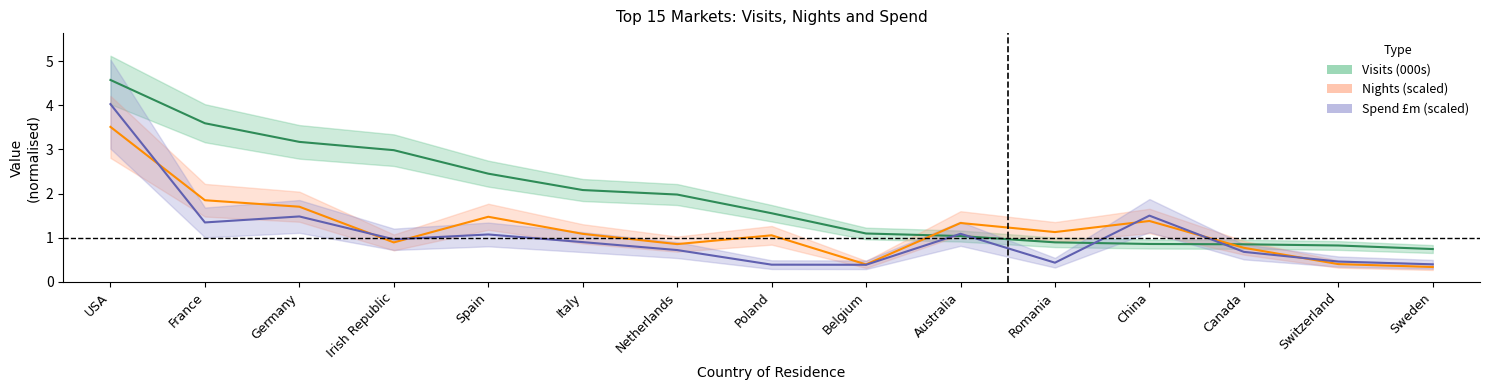

What is the difference between the highest and lowest values at France?

2.2